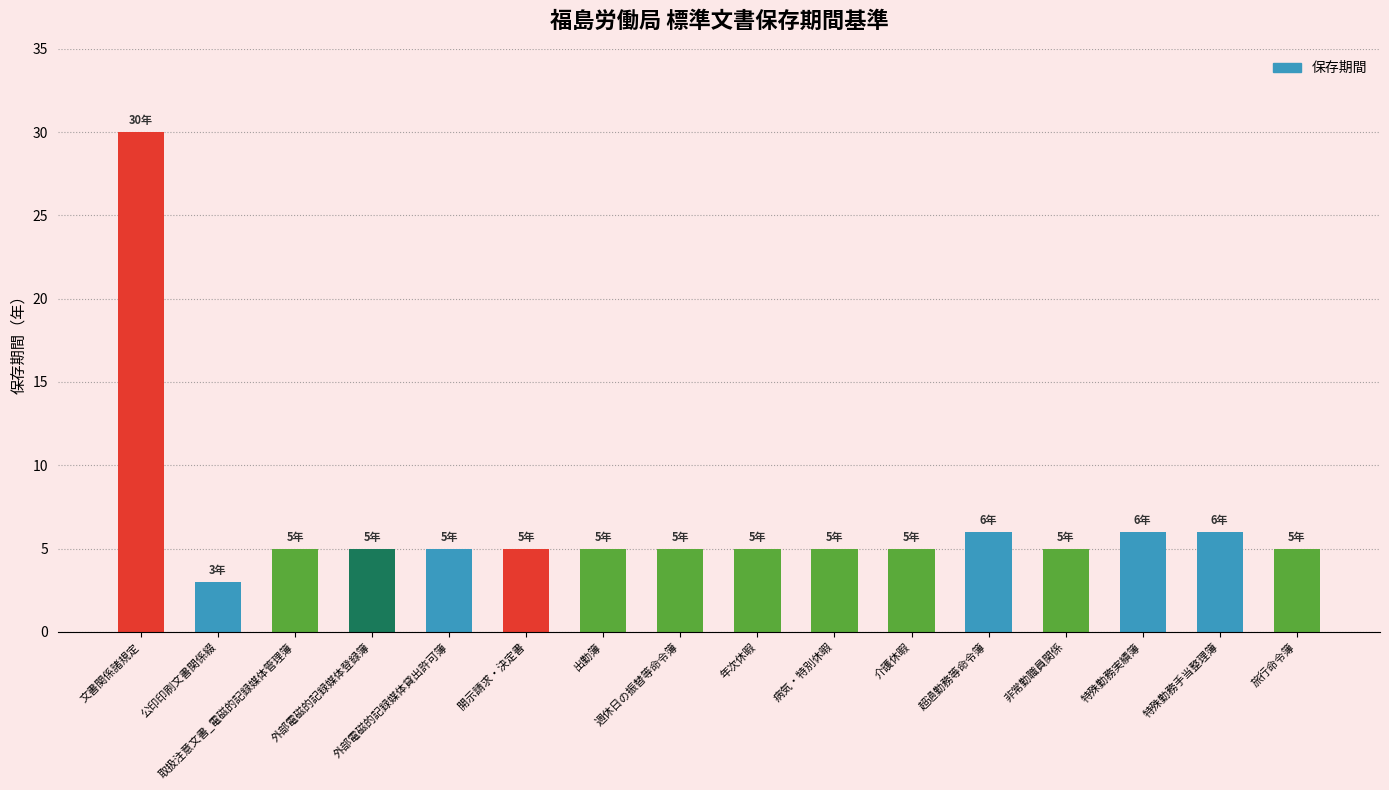

What is the smallest value displayed?

3